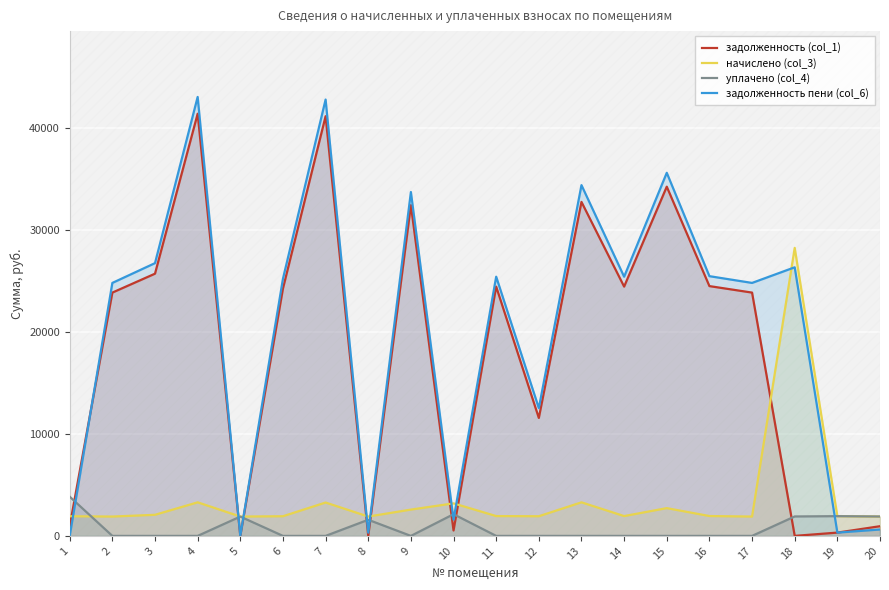

Where is задолженность пени (col_6) nearest to the value 21542?

2